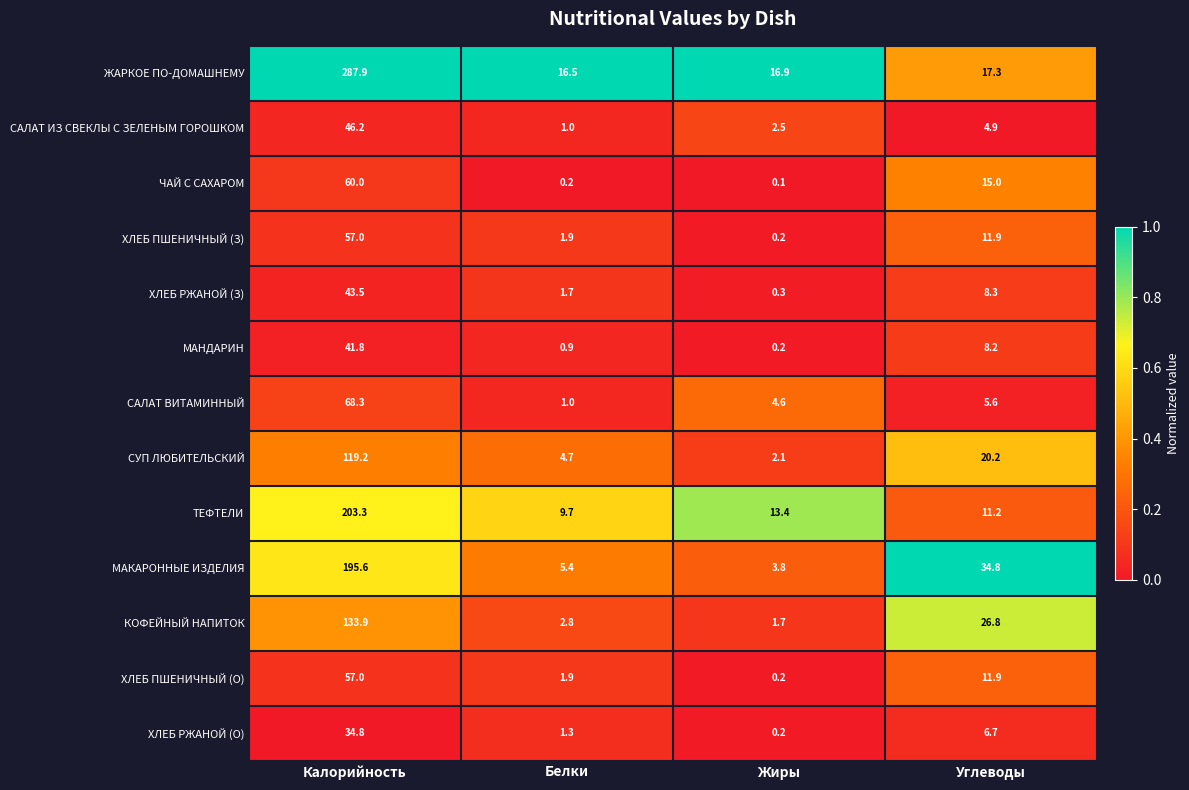

At which category is the sum across all series the highest?

Калорийность